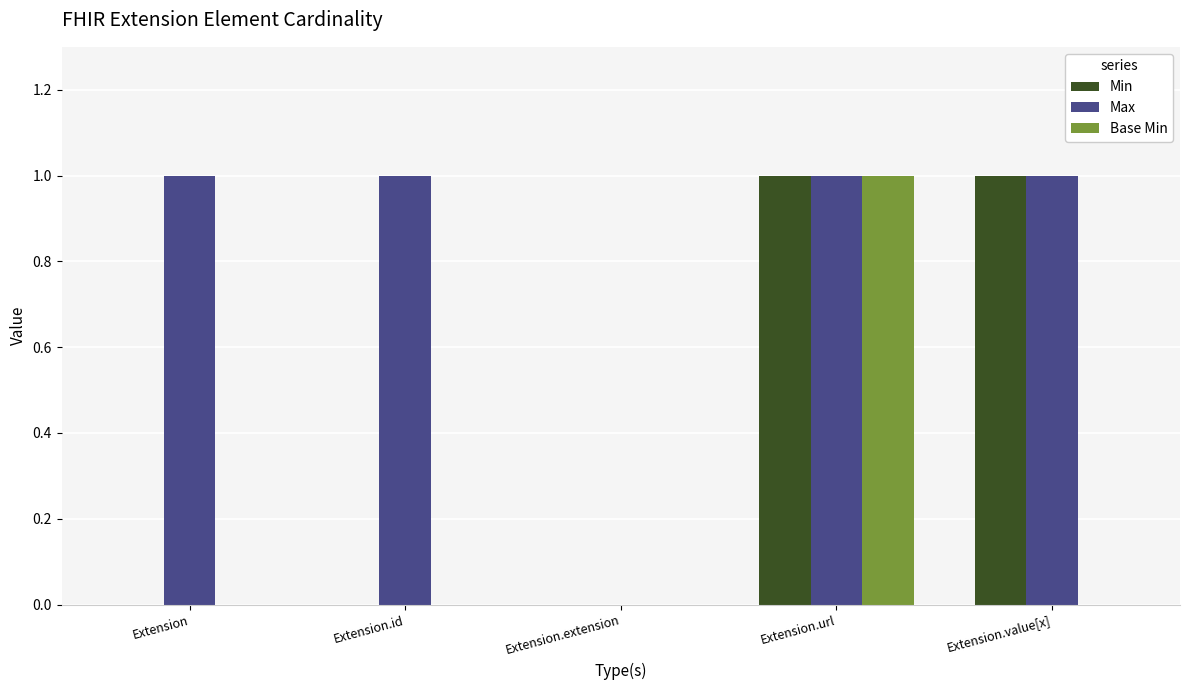

Reading left to right, extract all data points from this chart.

Min: 0	0	0	1	1
Max: 1	1	0	1	1
Base Min: 0	0	0	1	0